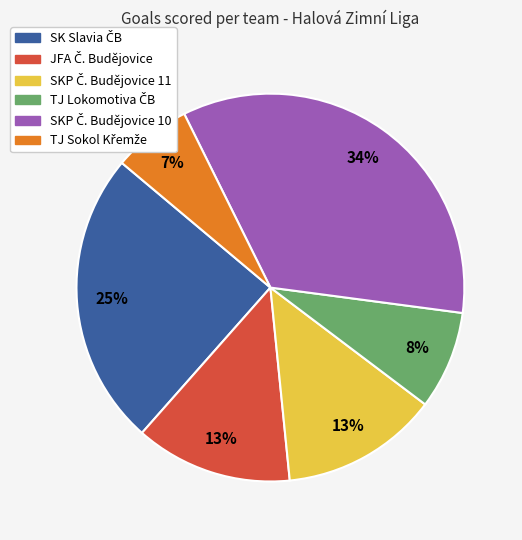

To the nearest percent, what is the average slice percentage?

17%